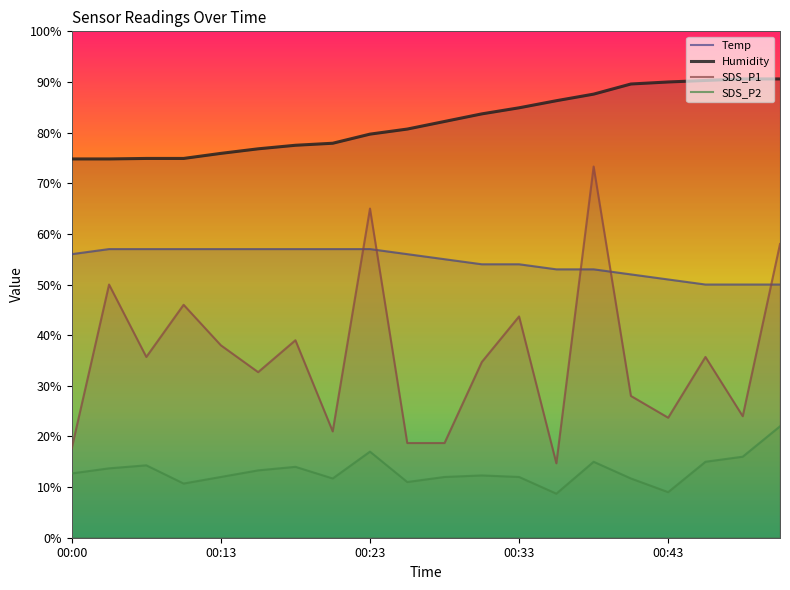

True or false: SDS_P1 has a value of 9.8 at 11.

False